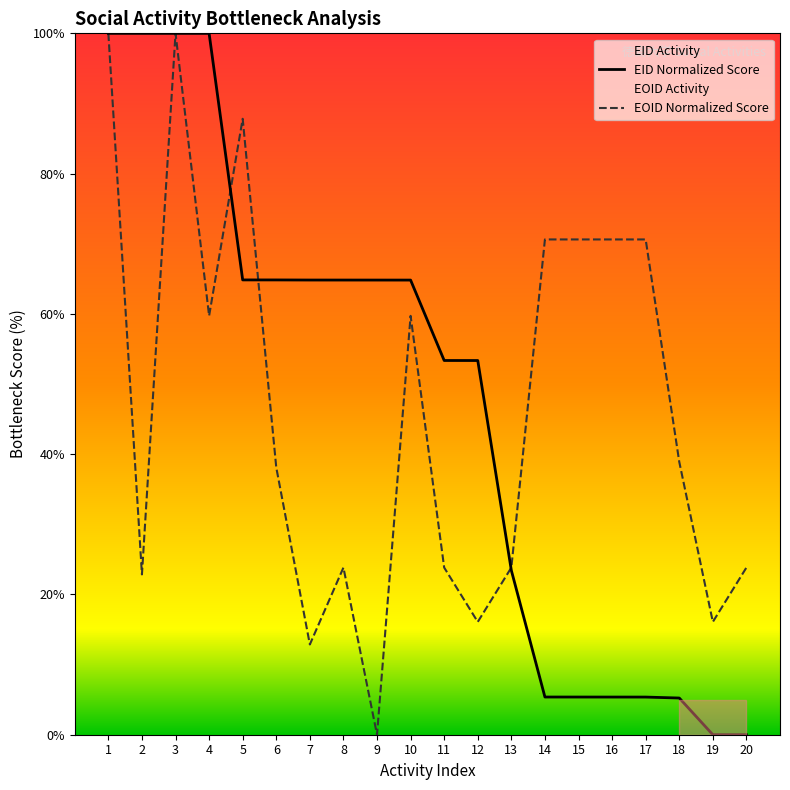

List the series in order of their overall mean, highest first.

EID Normalized Score, EOID Normalized Score